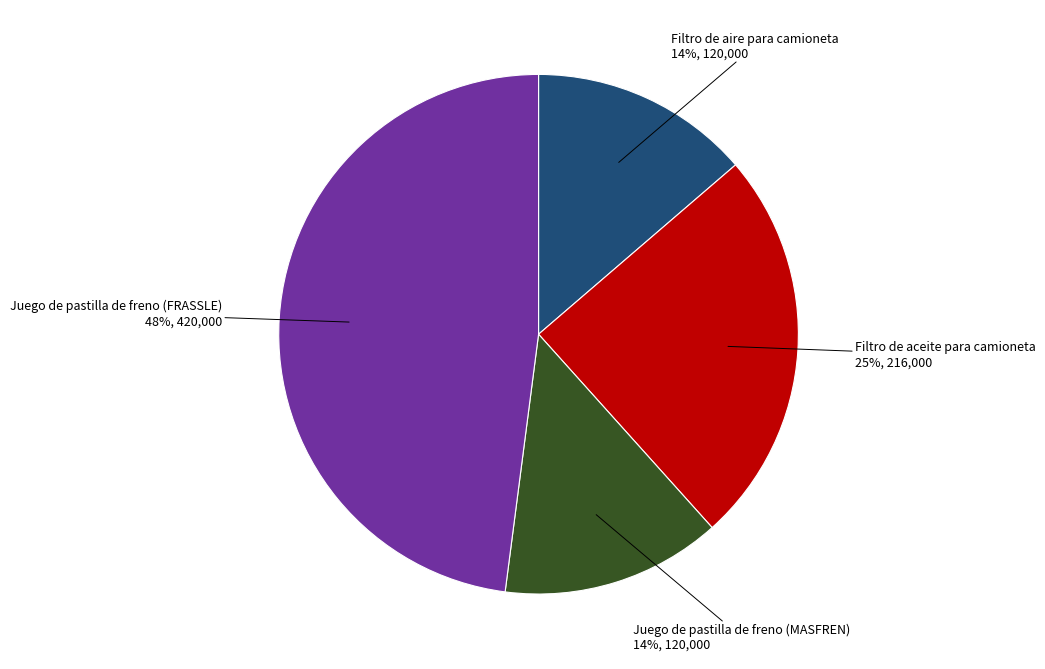

To the nearest percent, what is the difference between the largest and smallest slice percentages?

34%